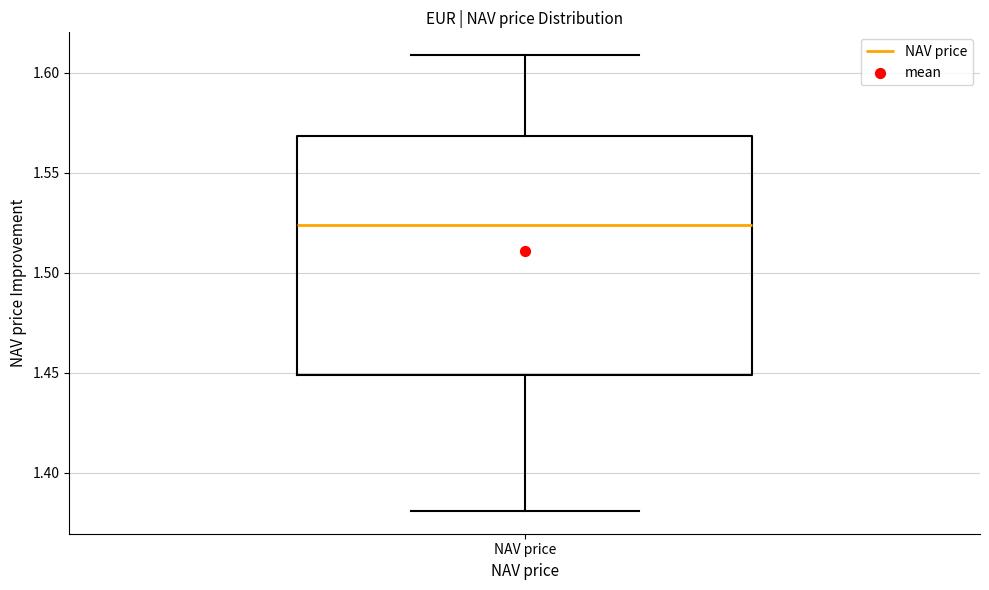

Where does the lower whisker of the box for NAV price end on the y-axis? The values are not printed on the chart, so give them approximately, as read against the axis.

1.380